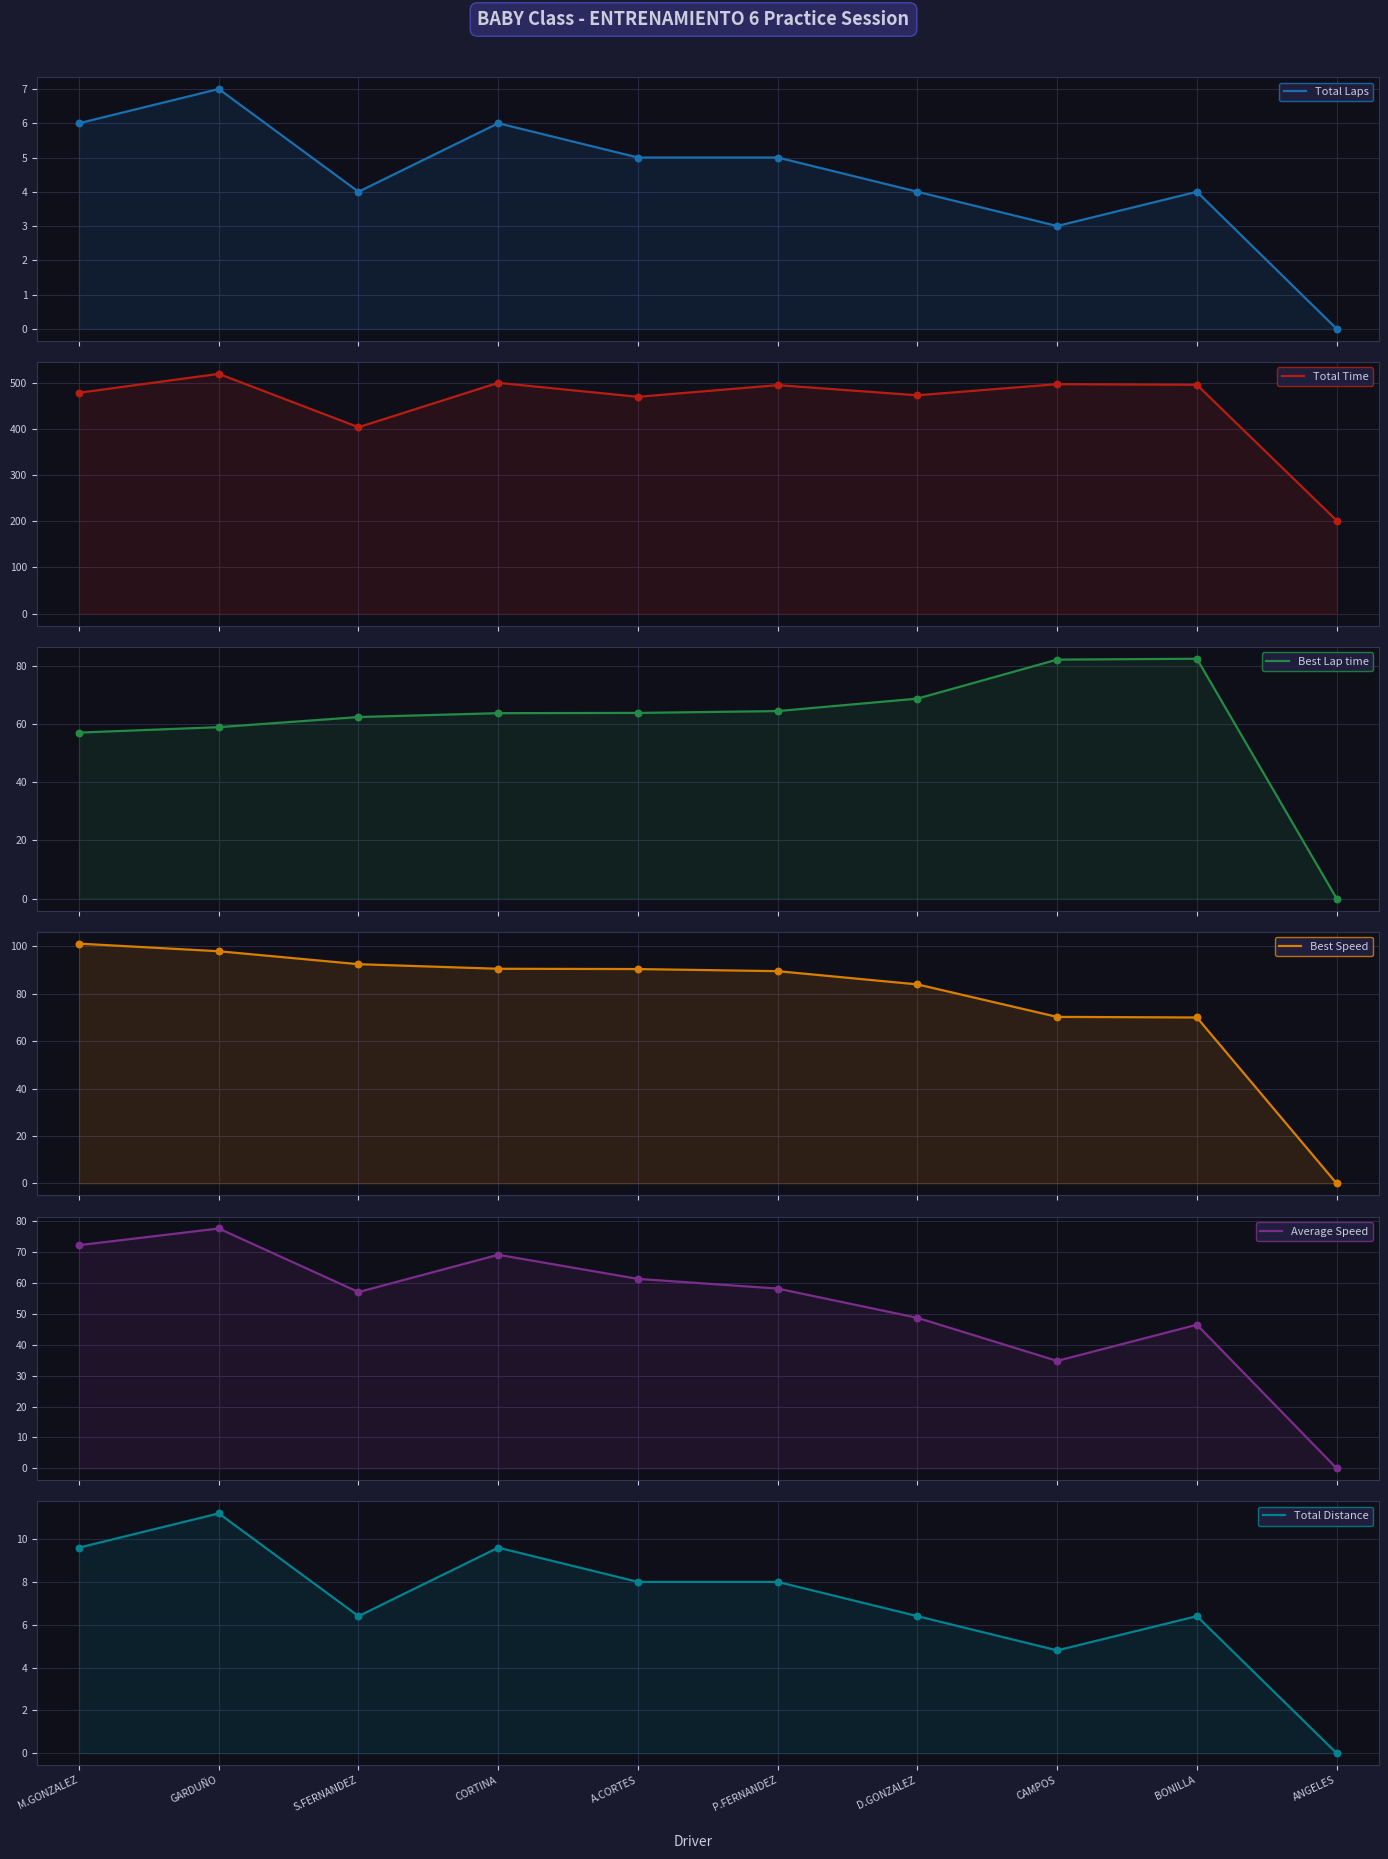

Which series reaches the minimum Y coordinate?

Total Laps